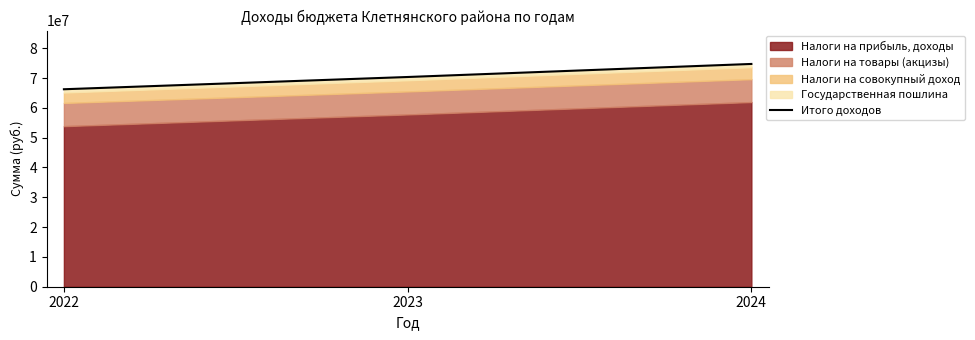

Where is the data nearest to the value 70485950?

2023